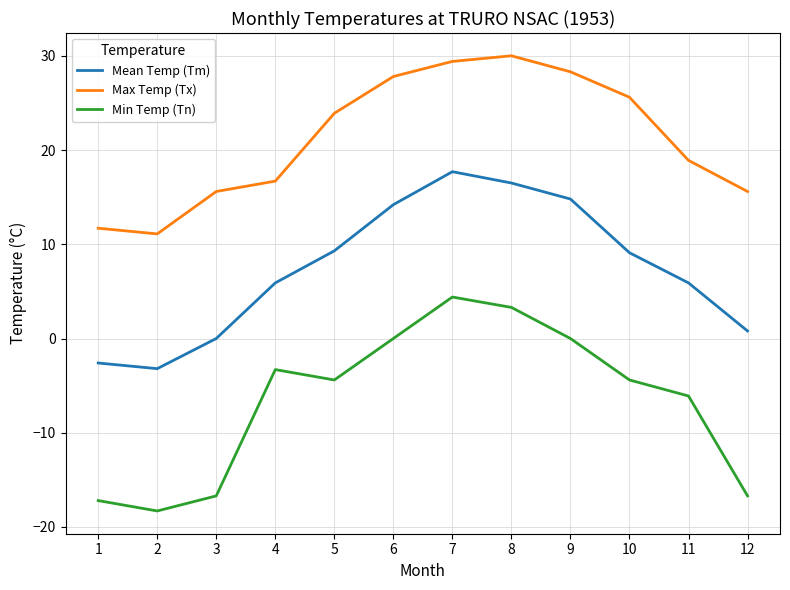

Which category has the lowest value in the Mean Temp (Tm) series?

2